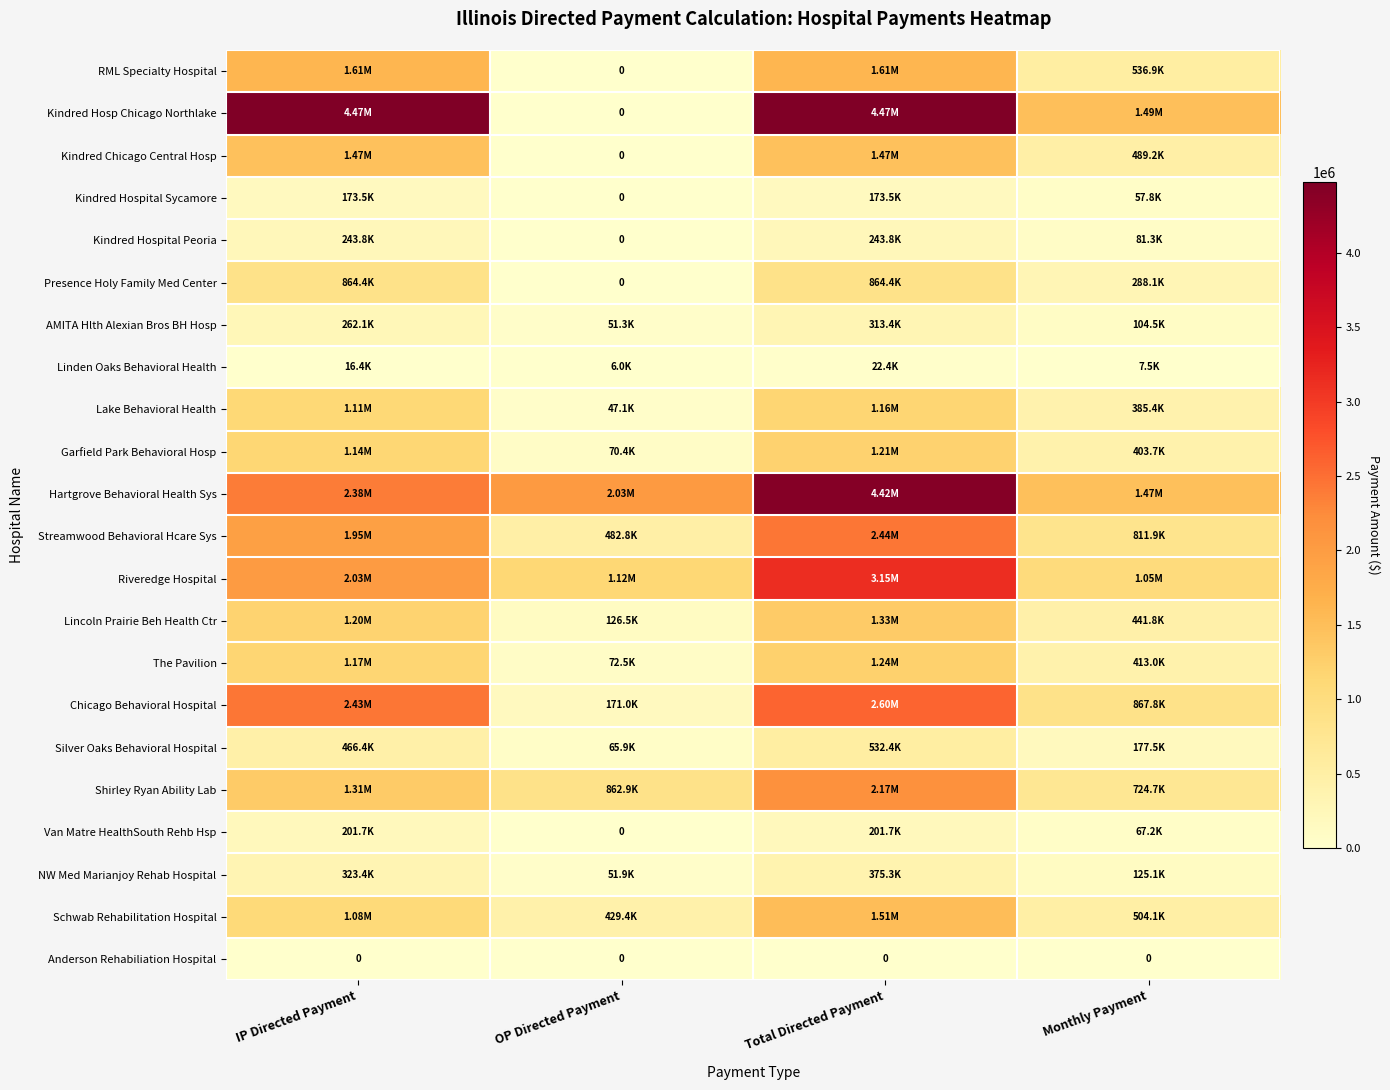

Which series has the largest range (max minus min)?

Kindred Hosp Chicago Northlake